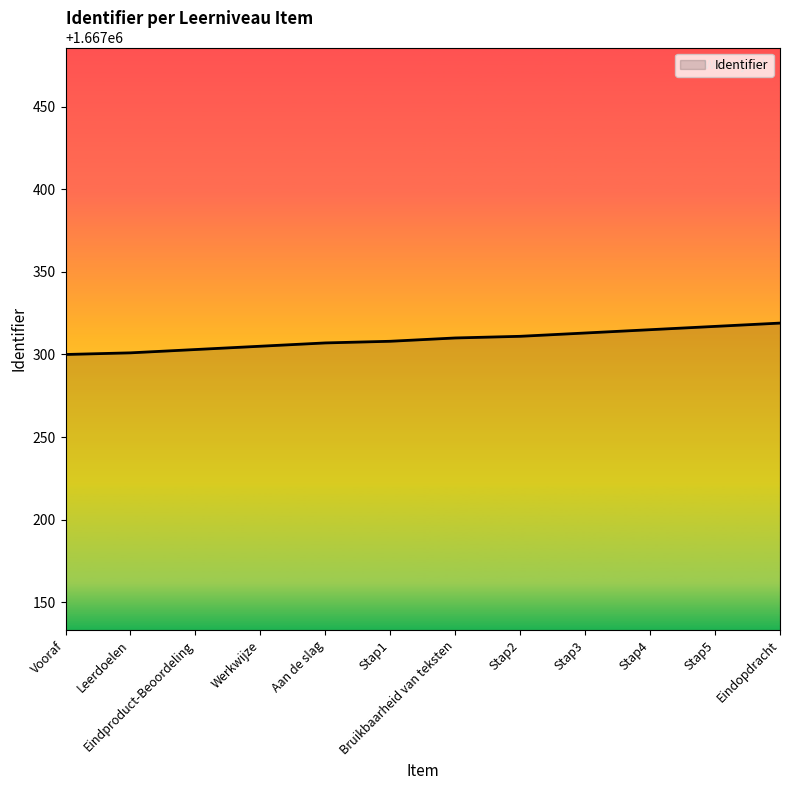

What is the sum of all values?

20007709